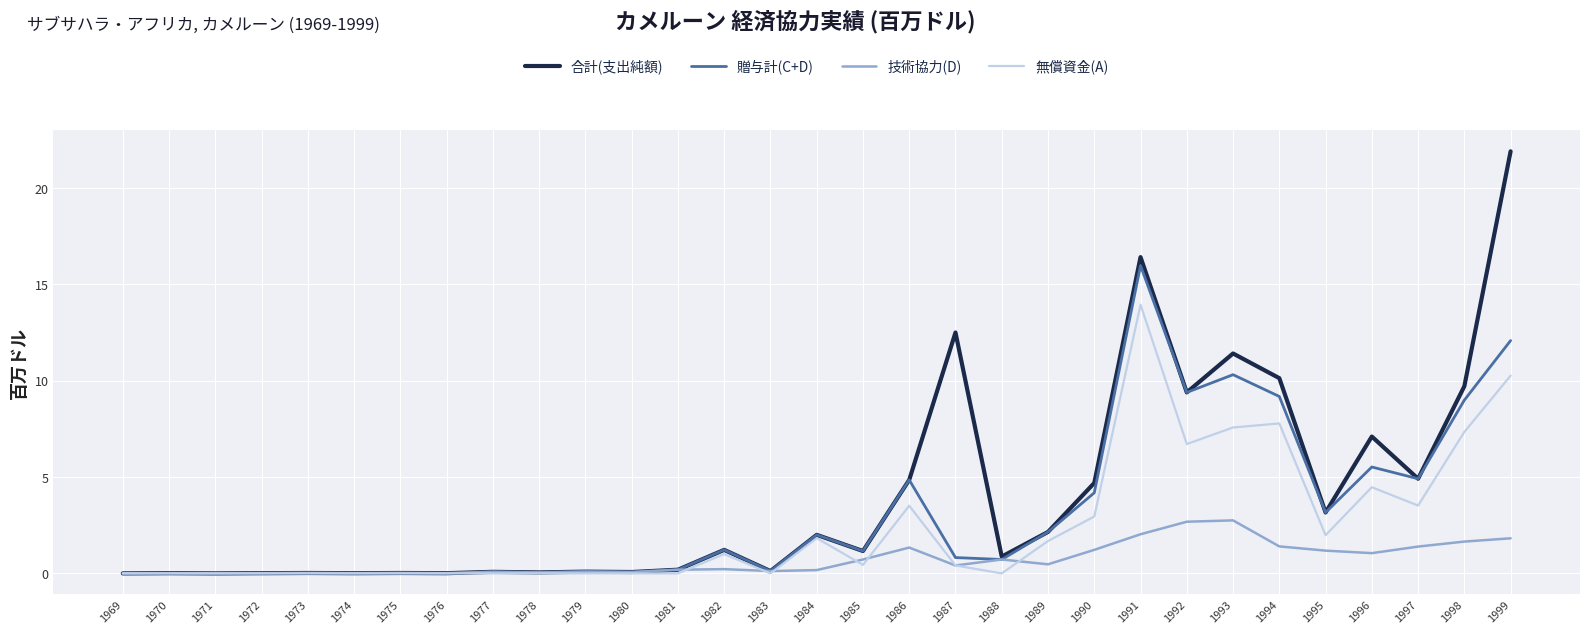

Which series has the widest spread of values?

合計(支出純額)